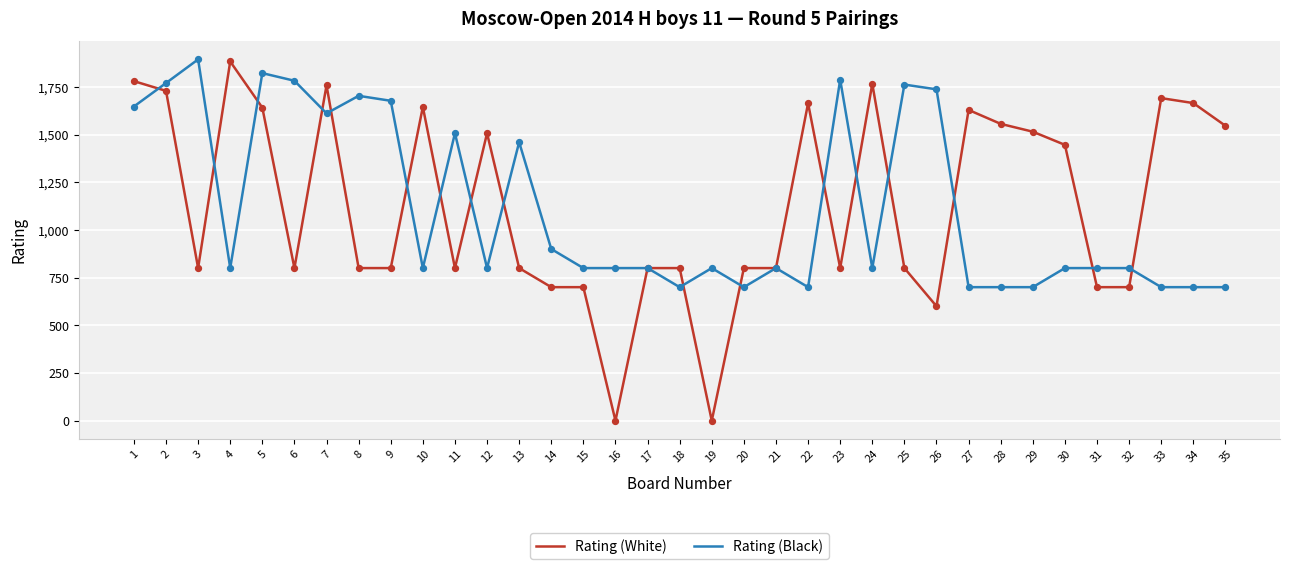

What is the total value across all series at 12?

2307